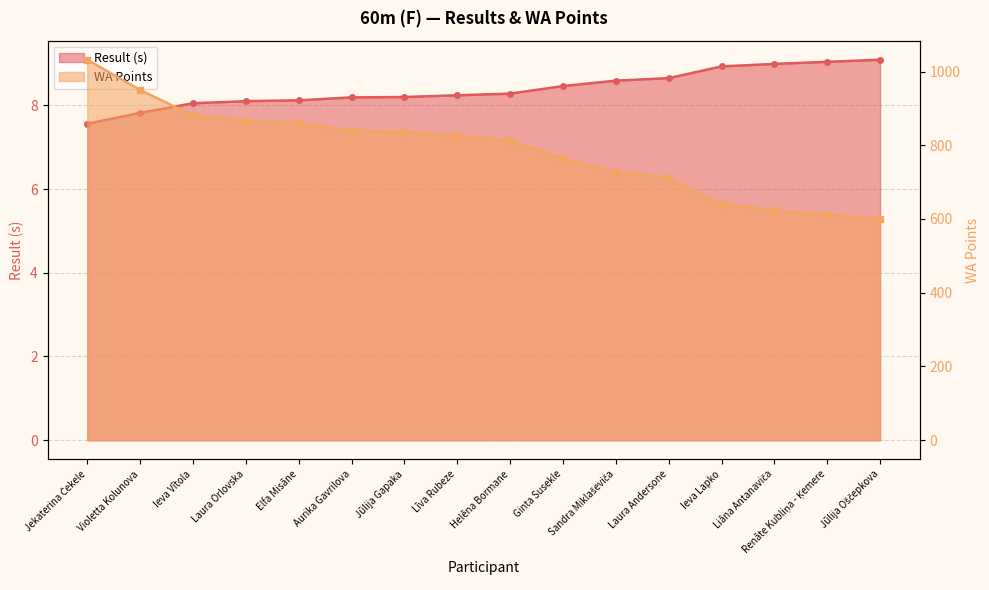

At how many categories does at least one series exceed 971?

1